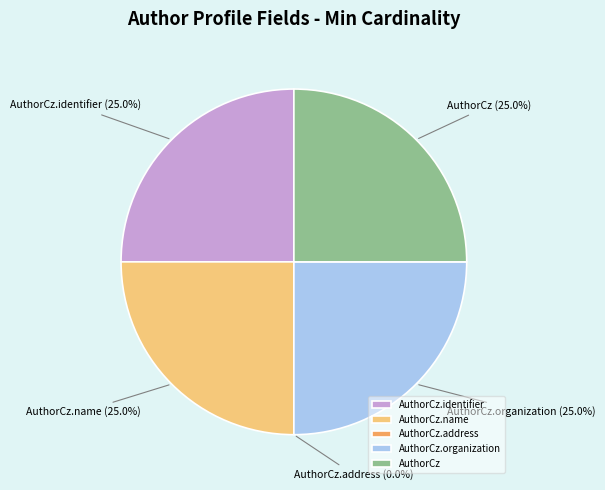

Rank the categories by value from lowest to highest.

AuthorCz.address, AuthorCz.identifier, AuthorCz.name, AuthorCz.organization, AuthorCz